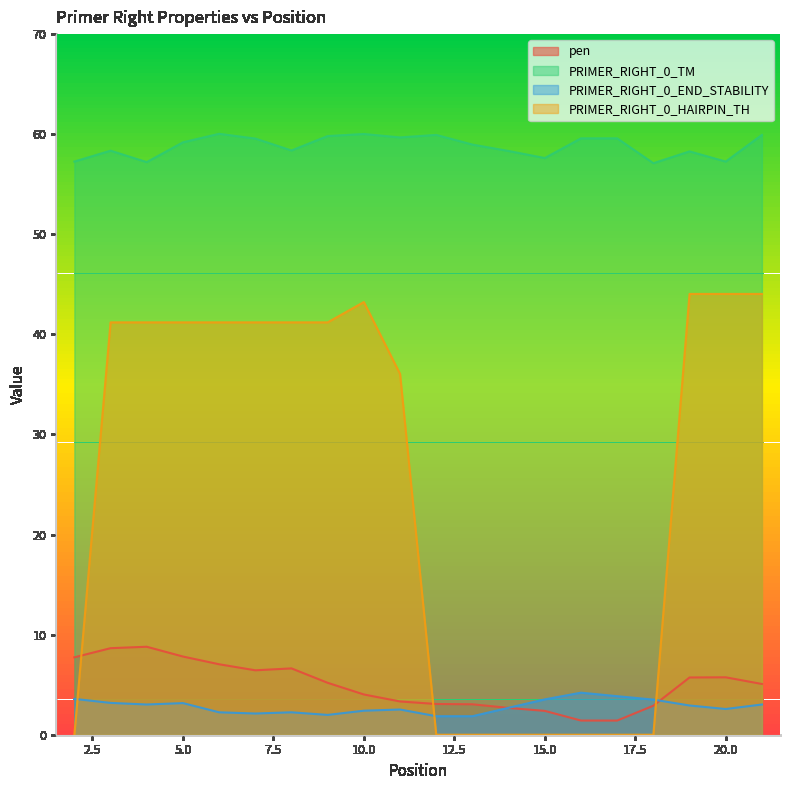

Reading left to right, transcribe all the data shown in this chart.

pen: 7.7	8.6	8.8	7.8	7.0	6.4	6.6	5.2	4.0	3.3	3.1	3.0	2.7	2.4	1.4	1.4	2.9	5.7	5.7	5.1
PRIMER_RIGHT_0_TM: 57.3	58.4	57.2	59.2	60.0	59.6	58.4	59.8	60.0	59.7	59.9	59.0	58.3	57.6	59.6	59.6	57.1	58.3	57.3	59.9
PRIMER_RIGHT_0_END_STABILITY: 3.6	3.2	3.0	3.2	2.2	2.1	2.2	2.0	2.4	2.5	1.9	1.9	2.7	3.5	4.2	3.9	3.5	2.9	2.6	3.0
PRIMER_RIGHT_0_HAIRPIN_TH: 0.0	41.2	41.2	41.2	41.2	41.2	41.2	41.2	43.2	36.0	0.0	0.0	0.0	0.0	0.0	0.0	0.0	44.0	44.0	44.0